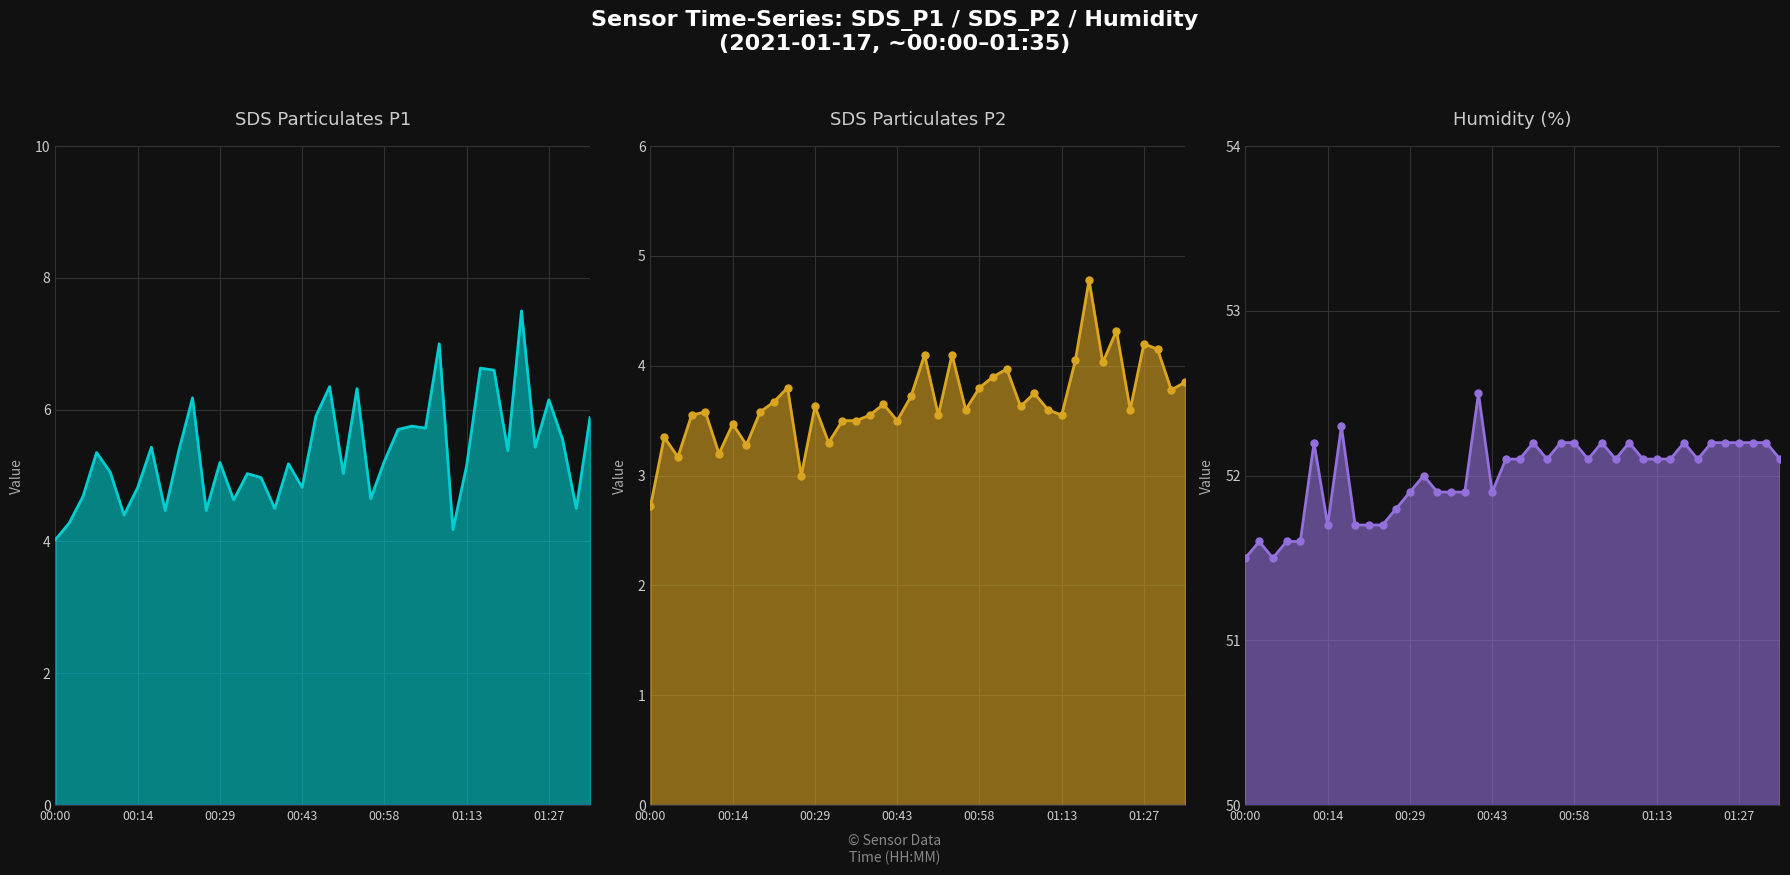

What is the label of the 33rd point from the left?

32